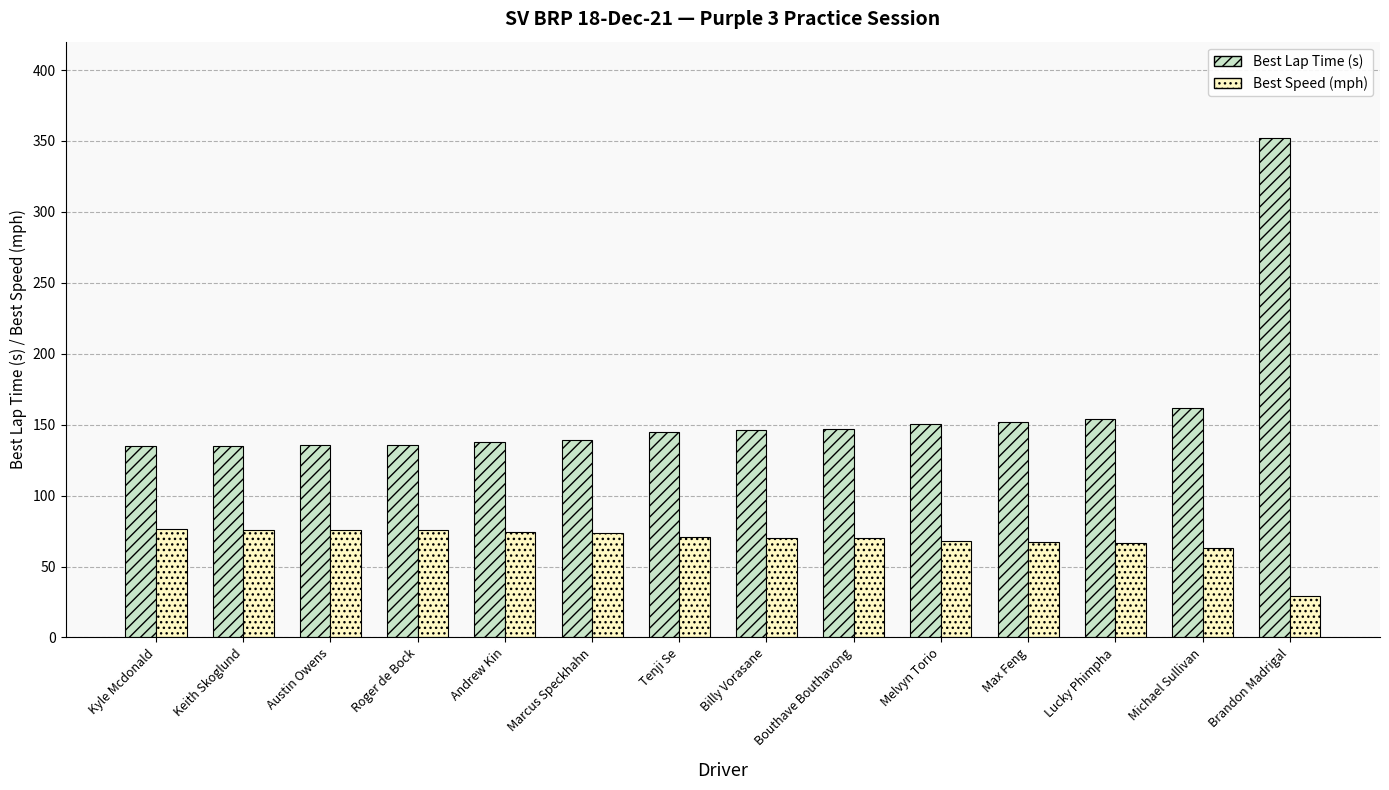

Rank the series at Andrew Kin from highest to lowest value.

Best Lap Time (s), Best Speed (mph)